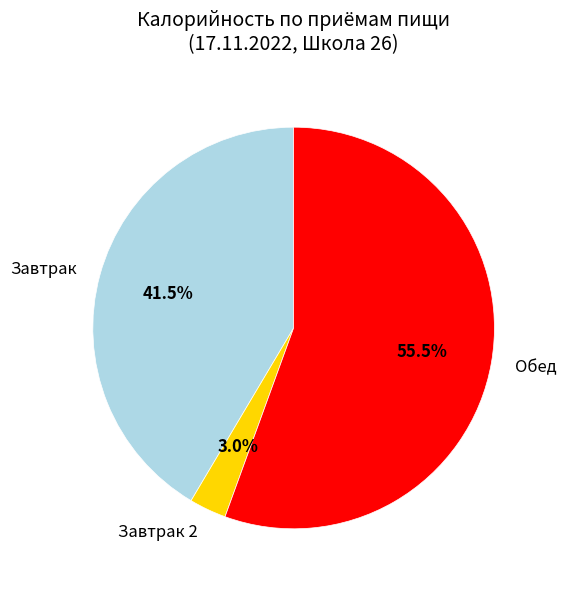

Do Завтрак 2 and Завтрак together represent more than half of the pie?

No